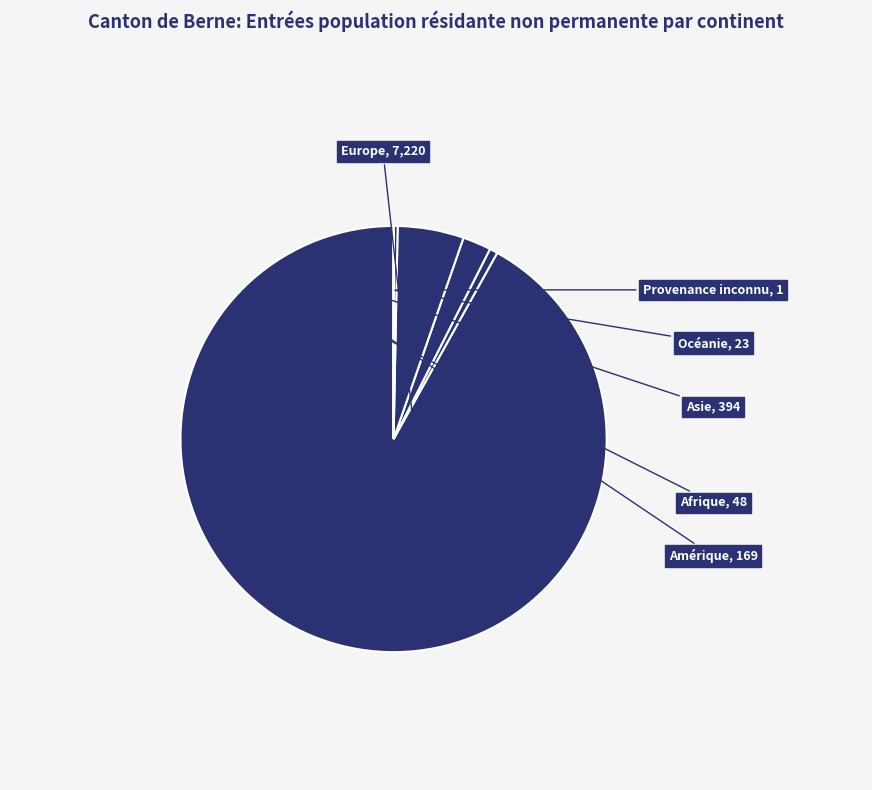

What is the largest slice in the pie chart?

Europe